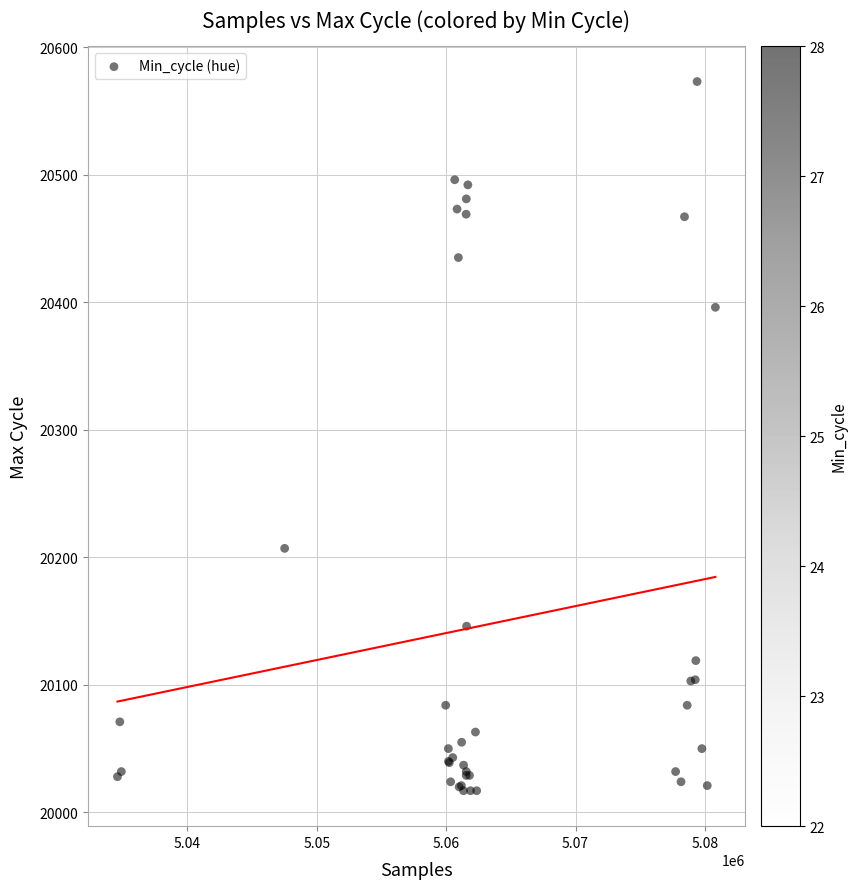

What Y value in the scatter plot is closest to 20295?

20207